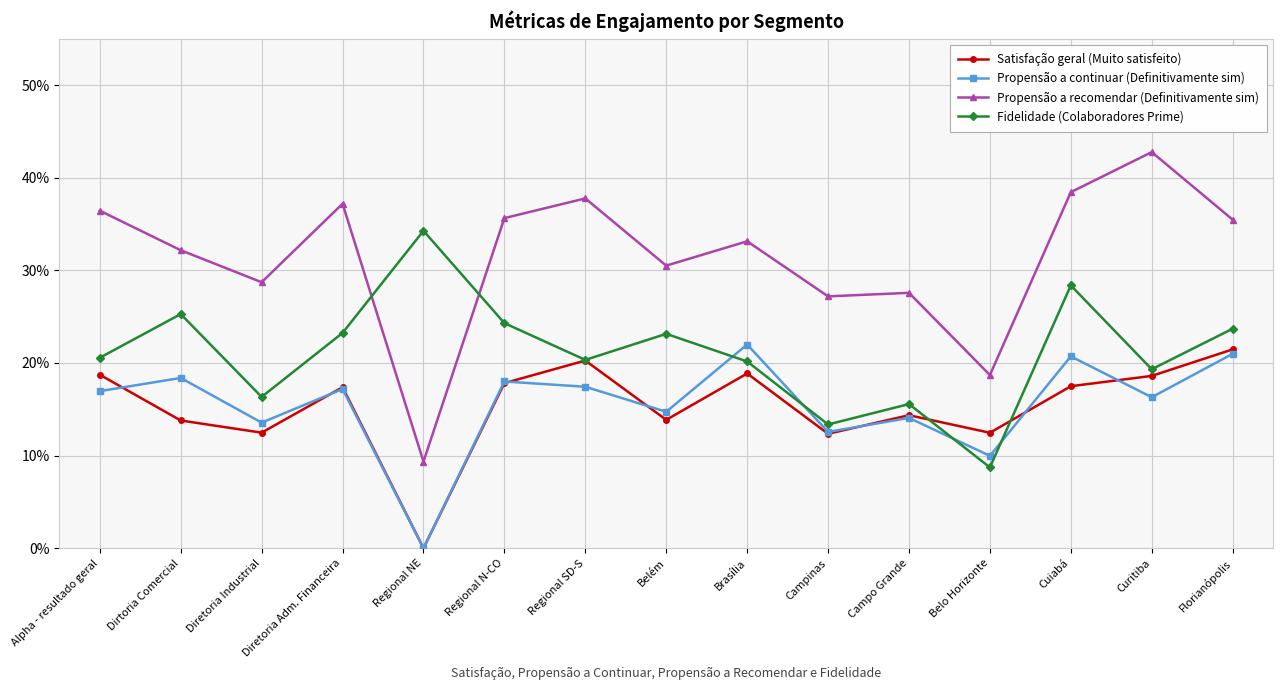

True or false: Satisfação geral (Muito satisfeito) has more than 1 interior local peaks.

True